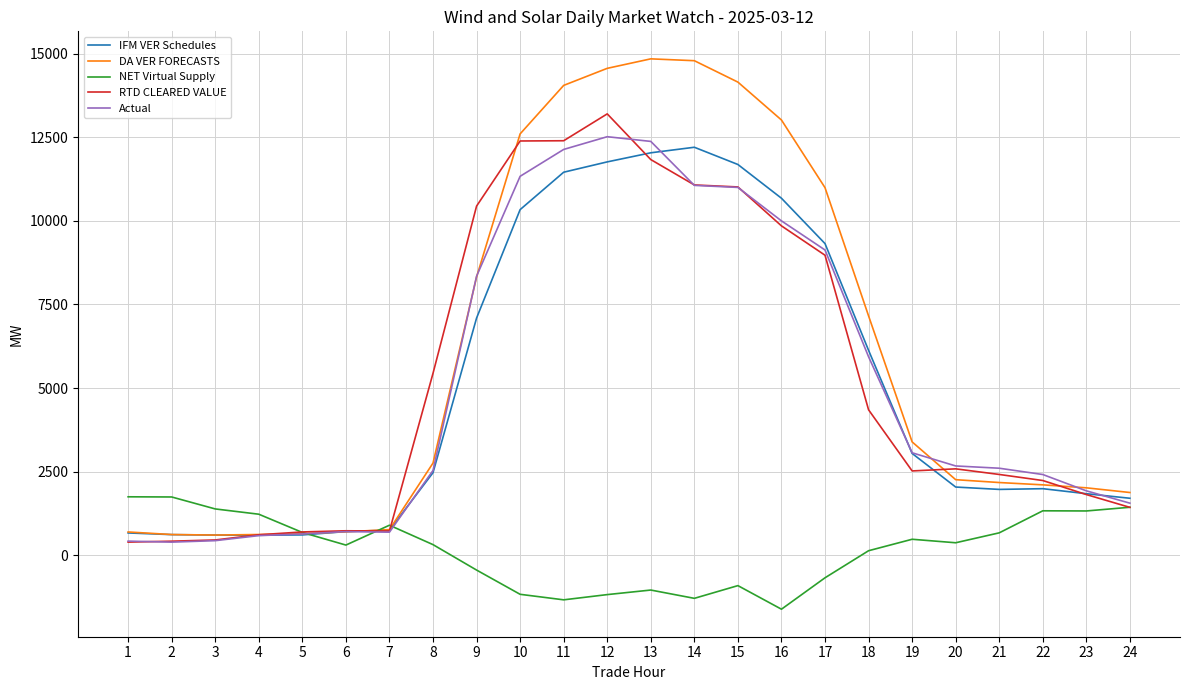

What is the minimum value shown in the chart?

-1613.8